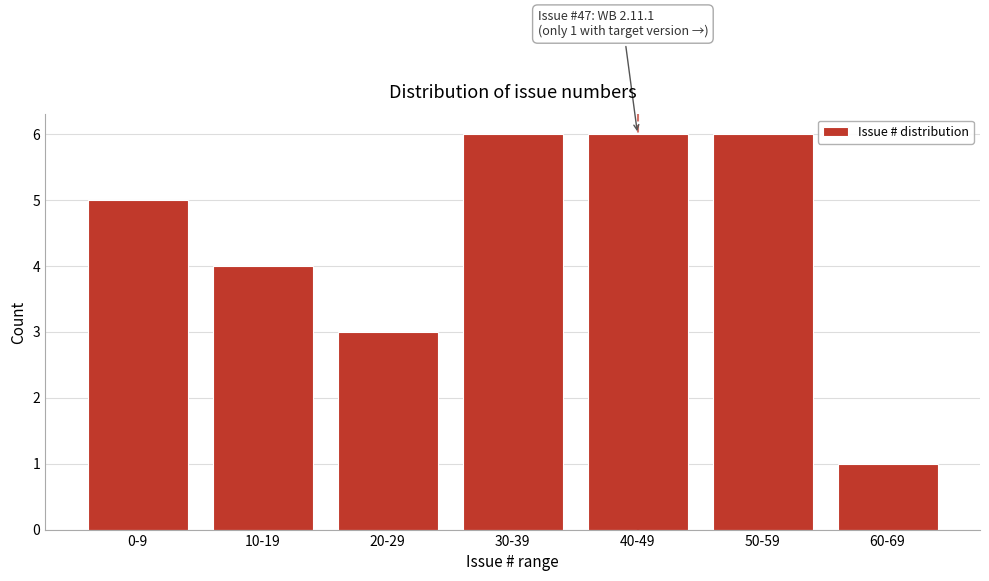

Reading left to right, extract all data points from this chart.

0-9=5	10-19=4	20-29=3	30-39=6	40-49=6	50-59=6	60-69=1